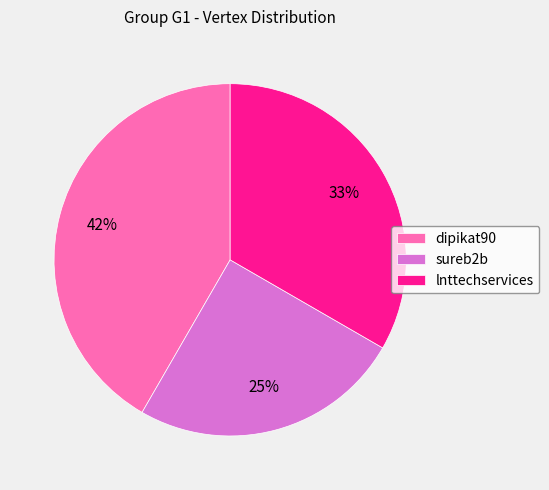

Which category has the smallest portion of the pie?

sureb2b